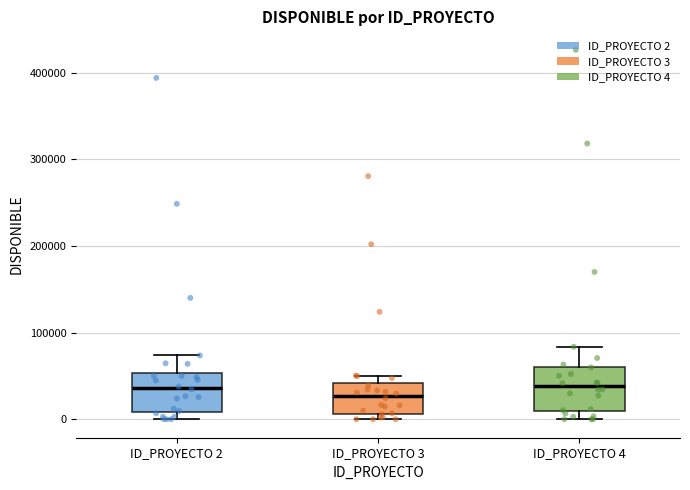

Reading left to right, read every box against the y-axis: the position of its median line, the range the box covers, and the ends of its whiskers. The values are not printed on the chart, so give them approximately, as read against the axis.

ID_PROYECTO 2: median 40000, box 10000 to 50000, whiskers 0 to 70000
ID_PROYECTO 3: median 30000, box 10000 to 40000, whiskers 0 to 50000
ID_PROYECTO 4: median 40000, box 10000 to 60000, whiskers 0 to 80000